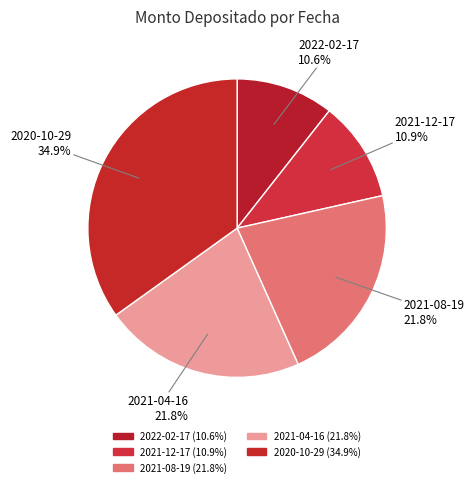

How many slices are in this pie chart?

5